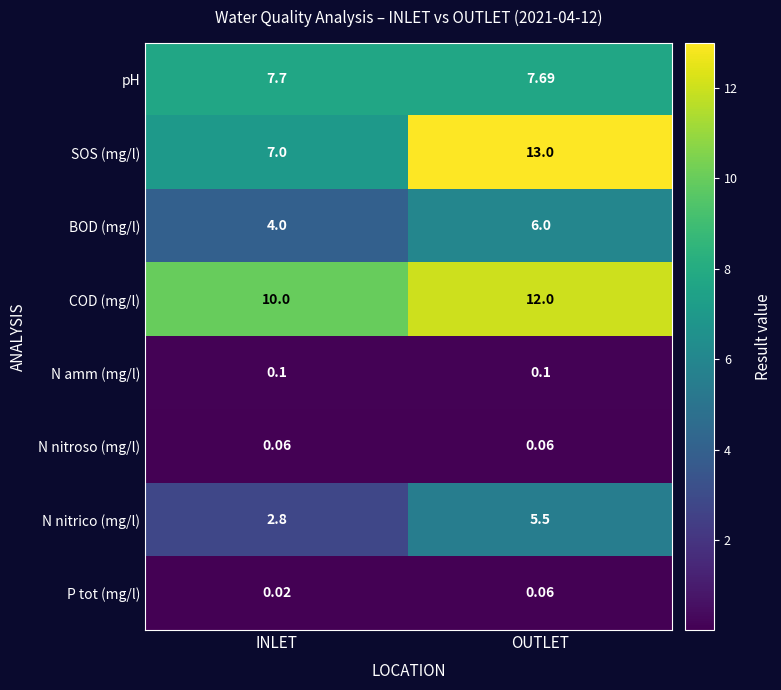

Rank the series at INLET from lowest to highest value.

P tot (mg/l), N nitroso (mg/l), N amm (mg/l), N nitrico (mg/l), BOD (mg/l), SOS (mg/l), pH, COD (mg/l)